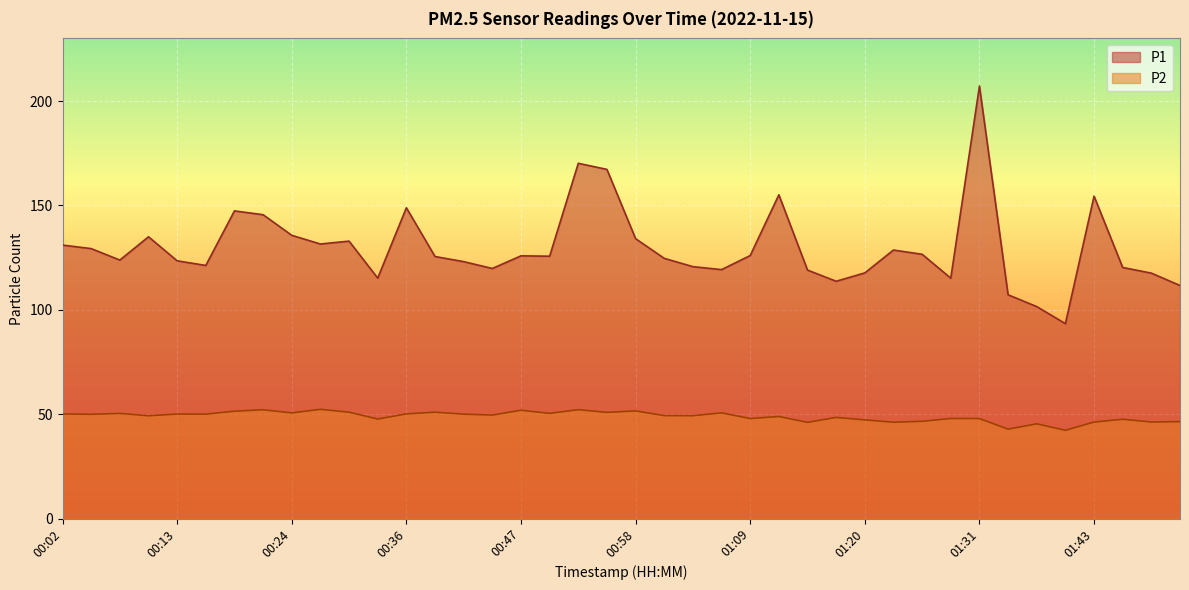

True or false: P1 has more than 1 interior local peaks.

True